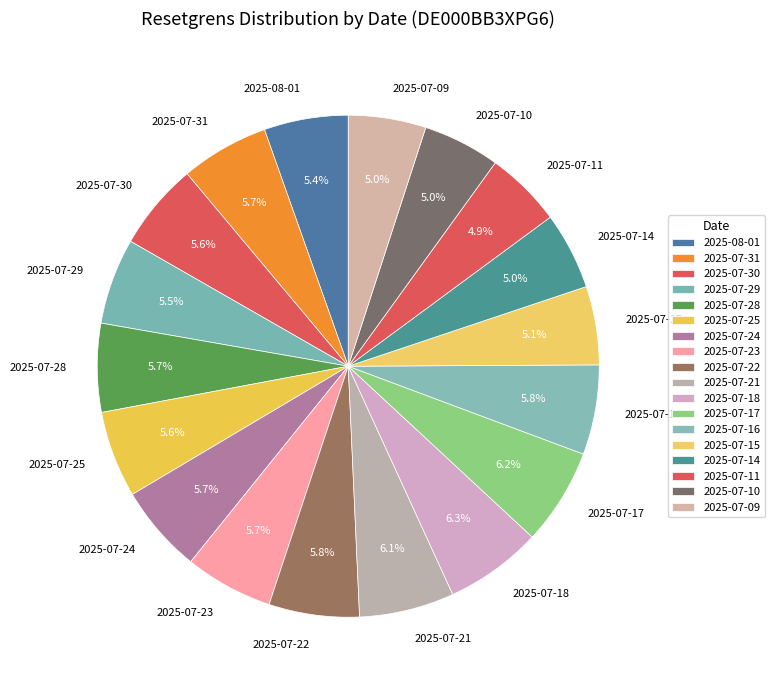

Approximately how many times larger is the value at 2025-07-25 compared to 2025-07-29?

1.0